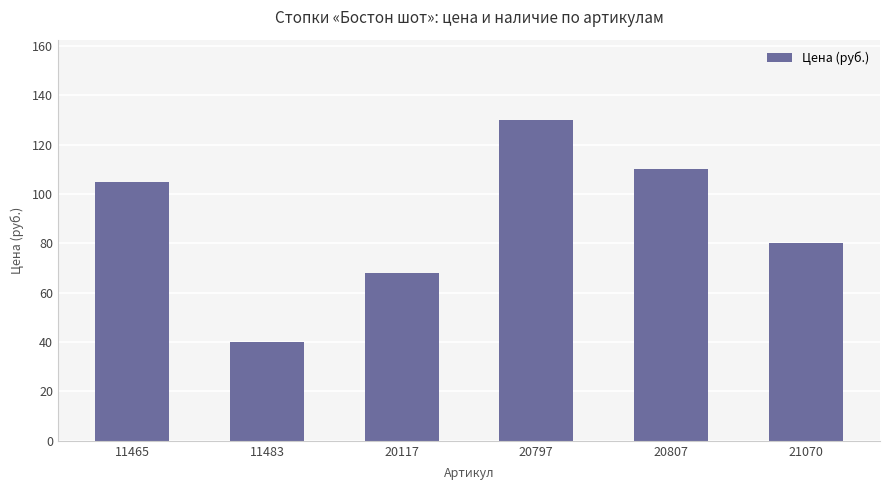

Are the bars horizontal?

No